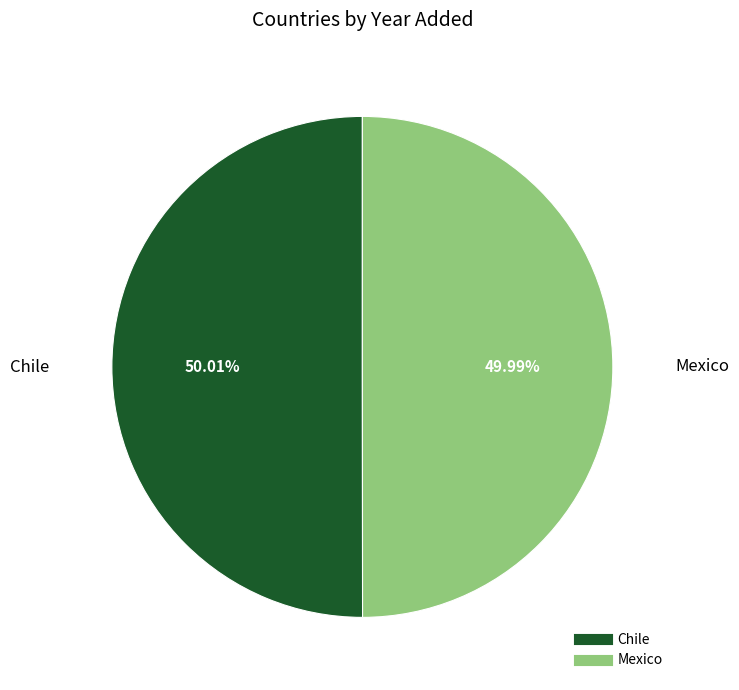

To the nearest percent, what percentage of the pie is Chile?

50%